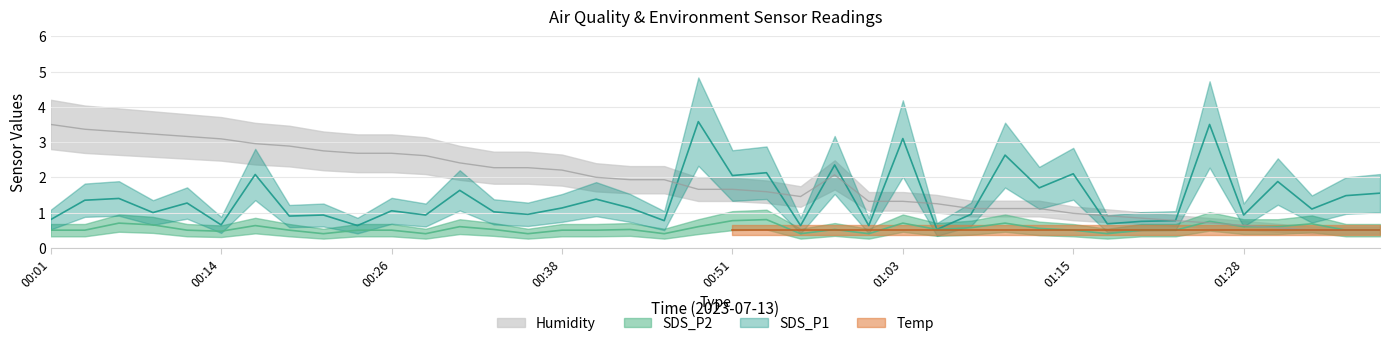

At which category does SDS_P1 reach its first local peak?

00:06